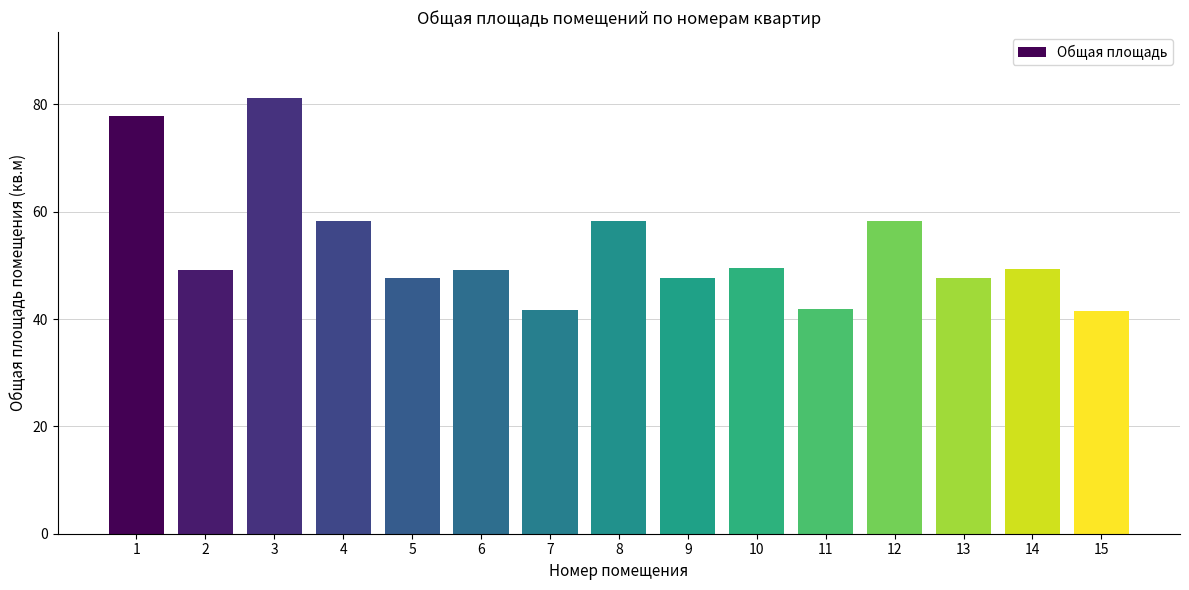

At which label does the data first exceed 49?

1